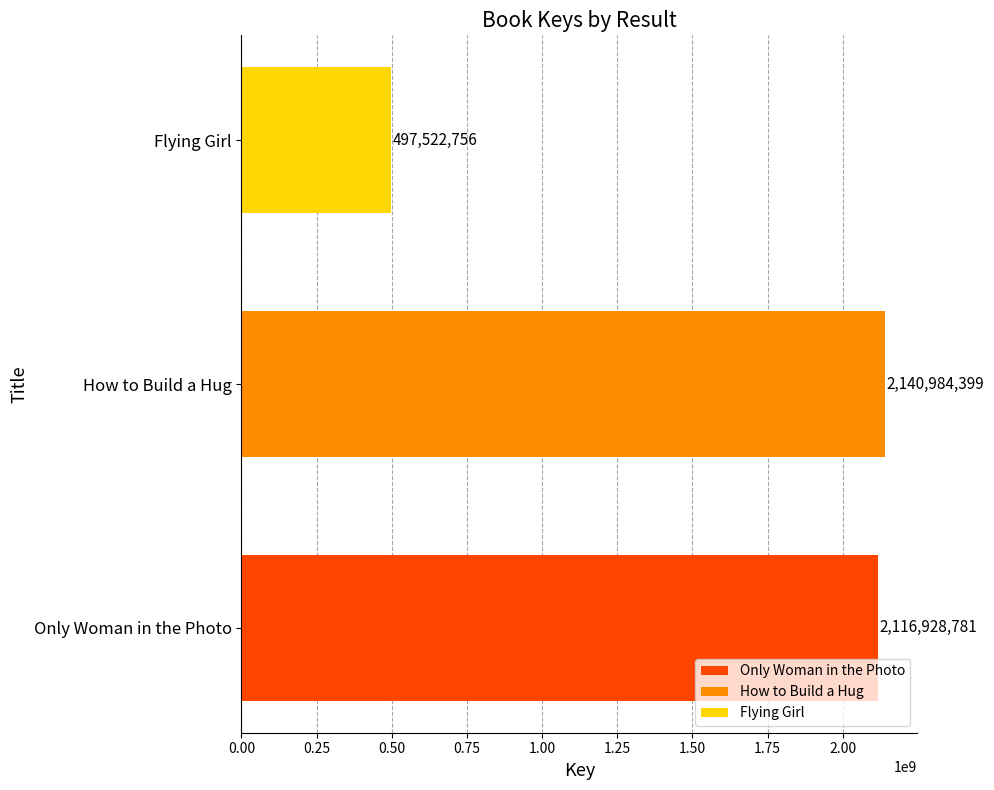

How many values are below 2116928781?

1